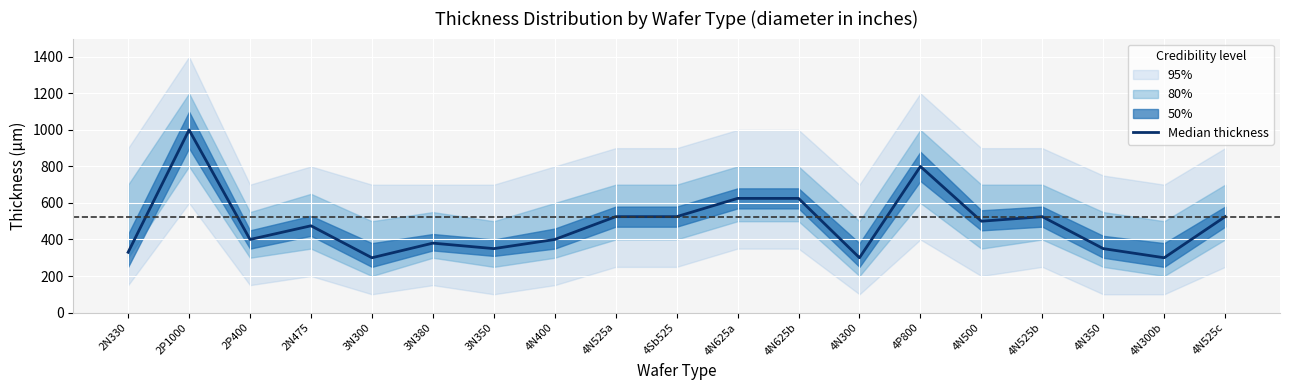

How many interior local valleys (lower than both neighbors) does the data have?

6